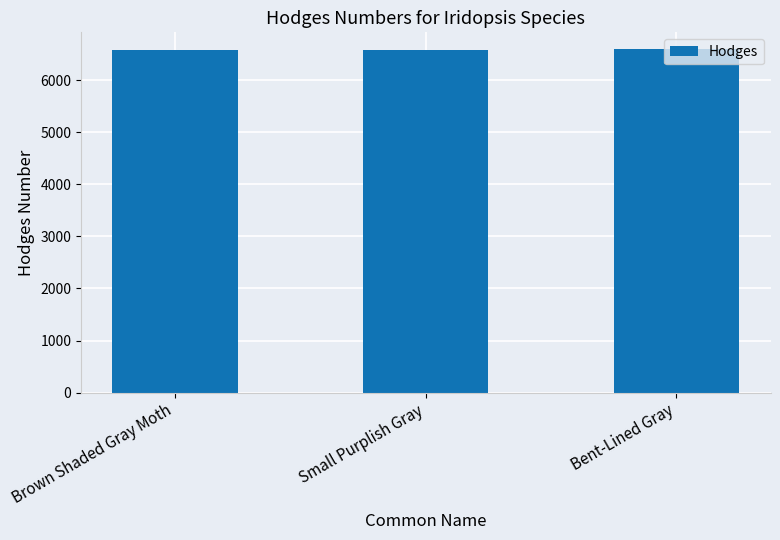

At which label is the value closest to 6586?

Brown Shaded Gray Moth